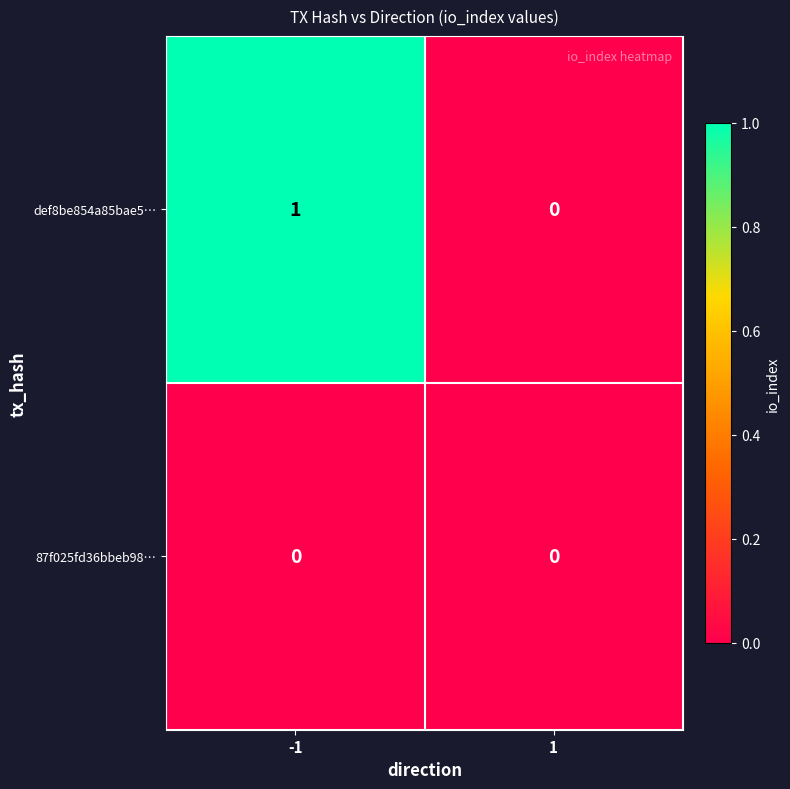

How many positive values does the def8be854a85bae5… series have?

1